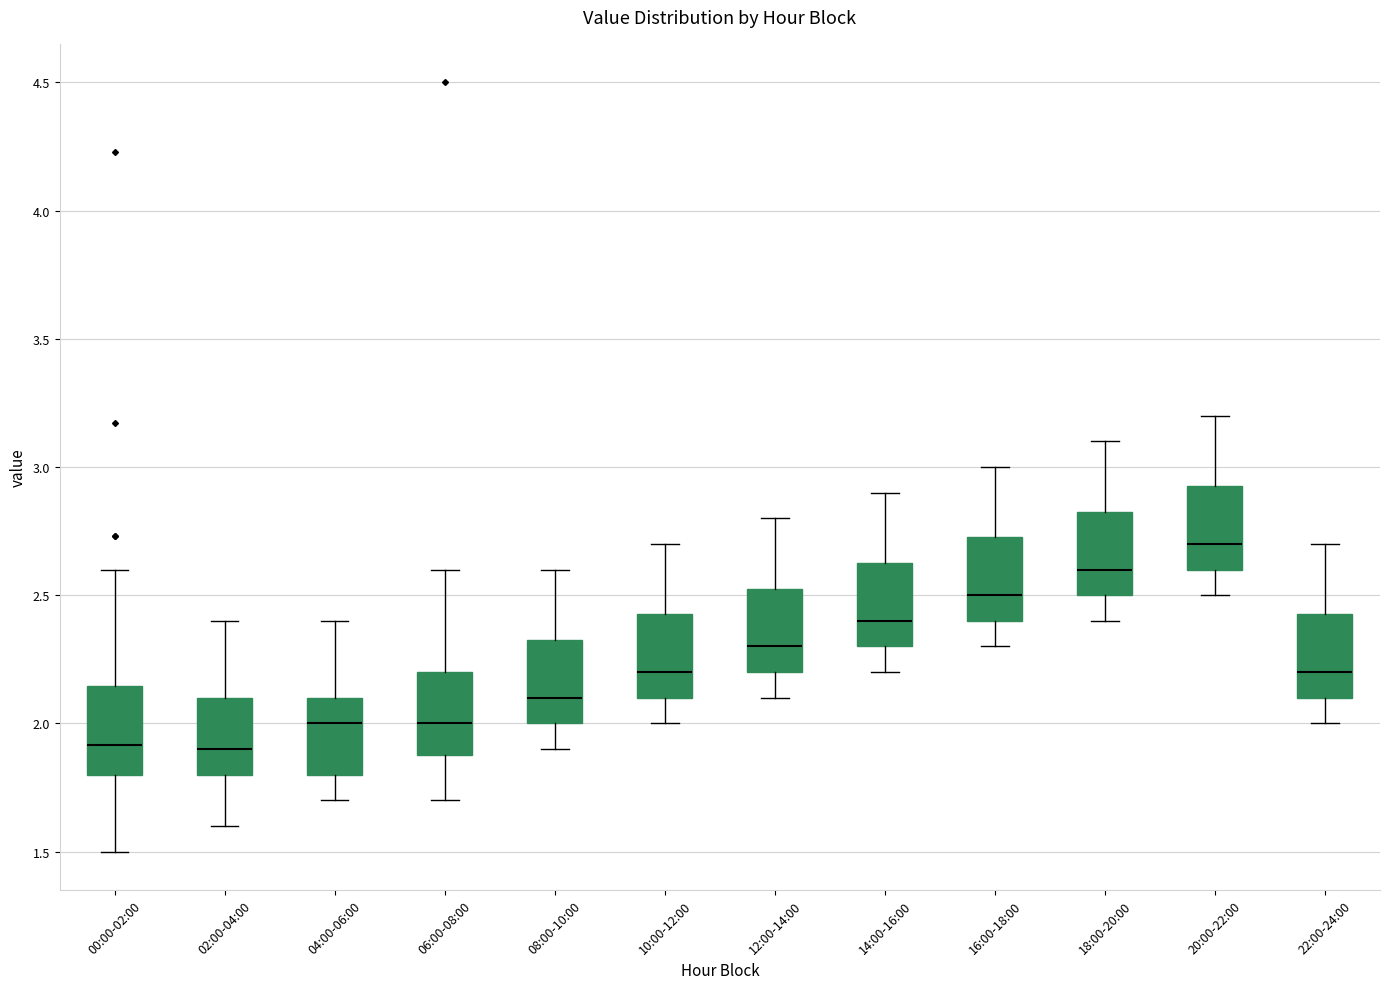

Reading left to right, read every box against the y-axis: the position of its median line, the range the box covers, and the ends of its whiskers. The values are not printed on the chart, so give them approximately, as read against the axis.

00:00-02:00: median 1.90, box 1.80 to 2.15, whiskers 1.50 to 2.60
02:00-04:00: median 1.90, box 1.80 to 2.10, whiskers 1.60 to 2.40
04:00-06:00: median 2.00, box 1.80 to 2.10, whiskers 1.70 to 2.40
06:00-08:00: median 2.00, box 1.90 to 2.20, whiskers 1.70 to 2.60
08:00-10:00: median 2.10, box 2.00 to 2.35, whiskers 1.90 to 2.60
10:00-12:00: median 2.20, box 2.10 to 2.45, whiskers 2.00 to 2.70
12:00-14:00: median 2.30, box 2.20 to 2.55, whiskers 2.10 to 2.80
14:00-16:00: median 2.40, box 2.30 to 2.65, whiskers 2.20 to 2.90
16:00-18:00: median 2.50, box 2.40 to 2.75, whiskers 2.30 to 3.00
18:00-20:00: median 2.60, box 2.50 to 2.85, whiskers 2.40 to 3.10
20:00-22:00: median 2.70, box 2.60 to 2.95, whiskers 2.50 to 3.20
22:00-24:00: median 2.20, box 2.10 to 2.45, whiskers 2.00 to 2.70